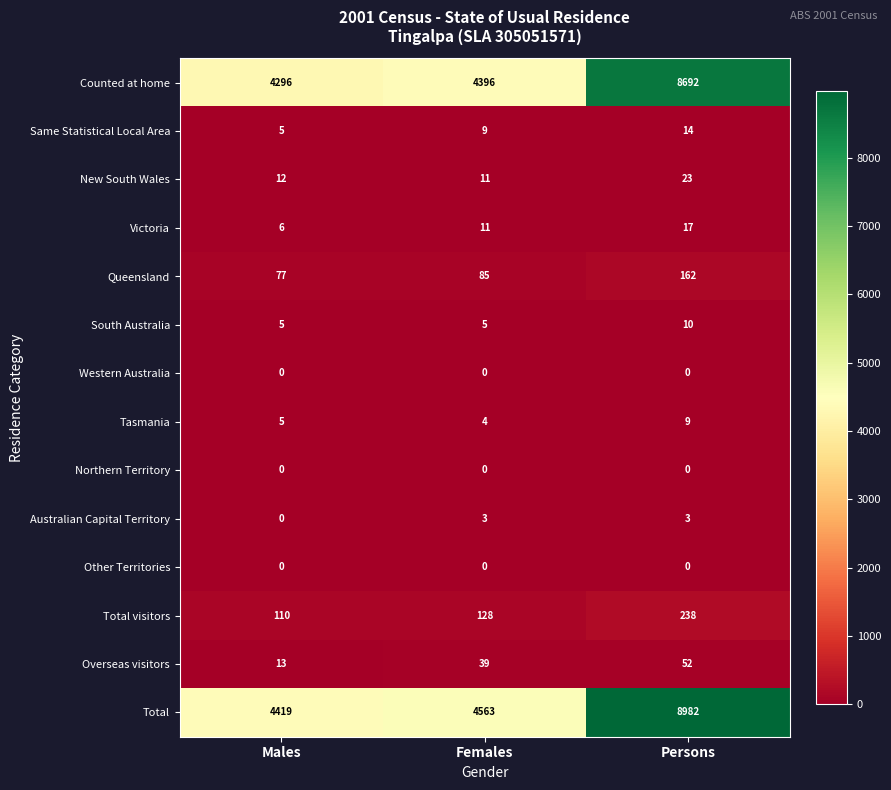

At which label is Australian Capital Territory closest to 1?

Males